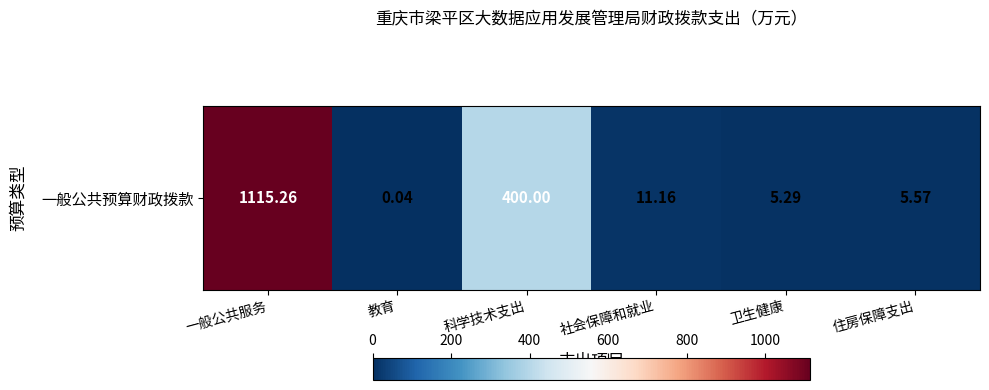

Which category has the lowest value across all series?

教育